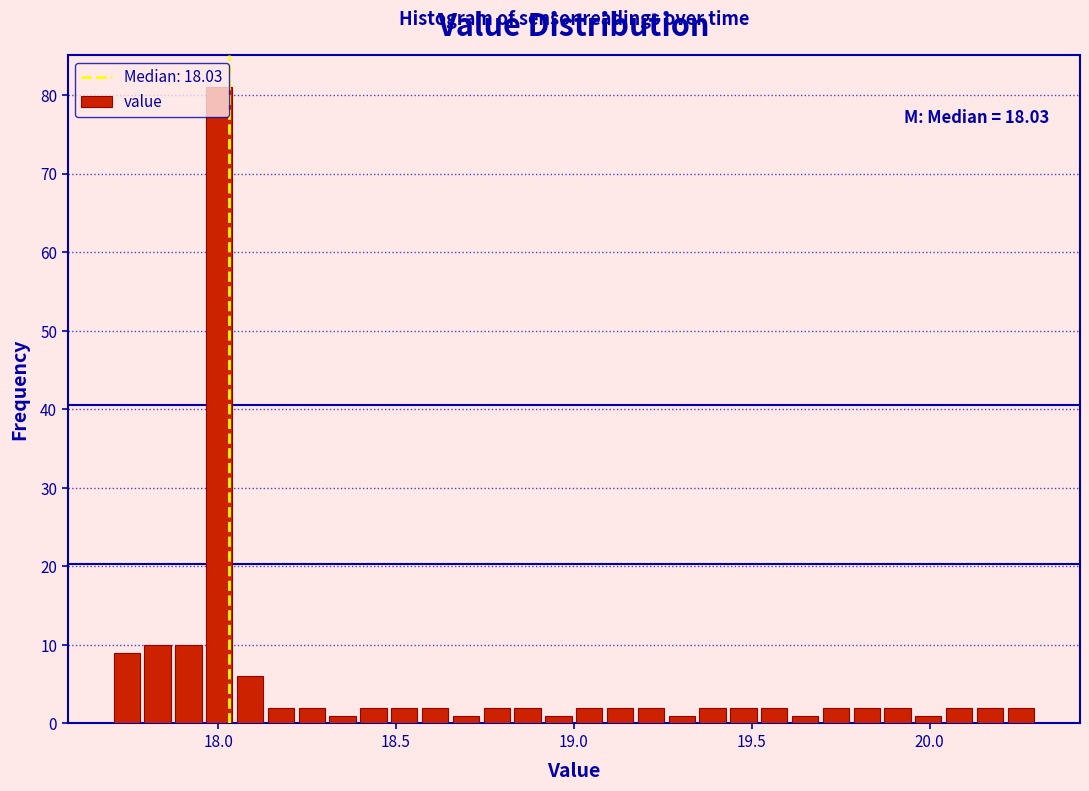

Around what value on the x-axis is the tallest bar? Give the approximate position of its centre, as read against the axis.

18.00